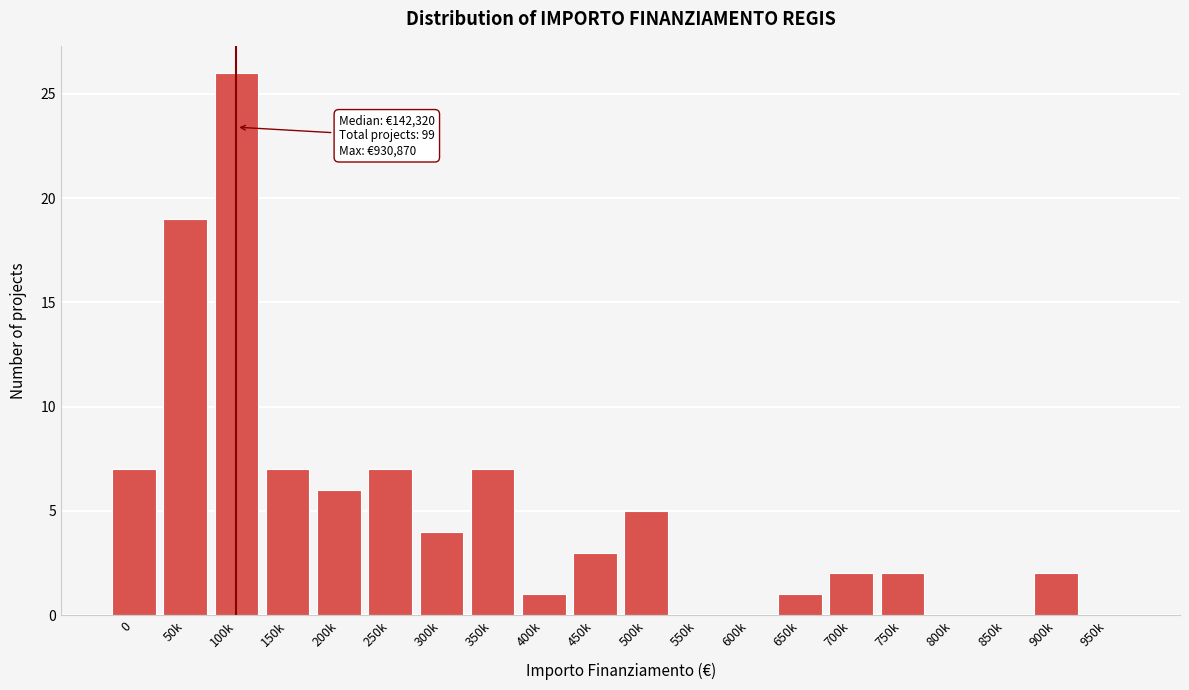

Reading left to right, what are all the values shown in this chart?

0=7	50k=19	100k=26	150k=7	200k=6	250k=7	300k=4	350k=7	400k=1	450k=3	500k=5	550k=0	600k=0	650k=1	700k=2	750k=2	800k=0	850k=0	900k=2	950k=0